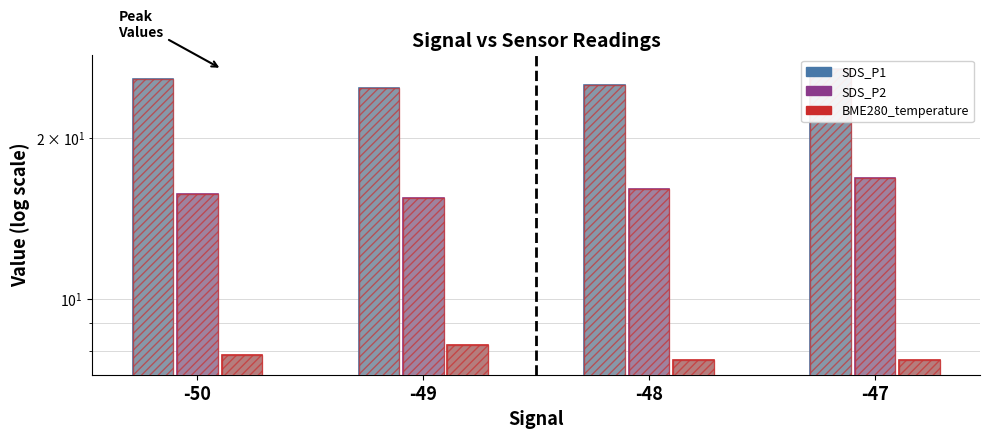

List the series in order of their peak value, highest first.

SDS_P1, SDS_P2, BME280_temperature